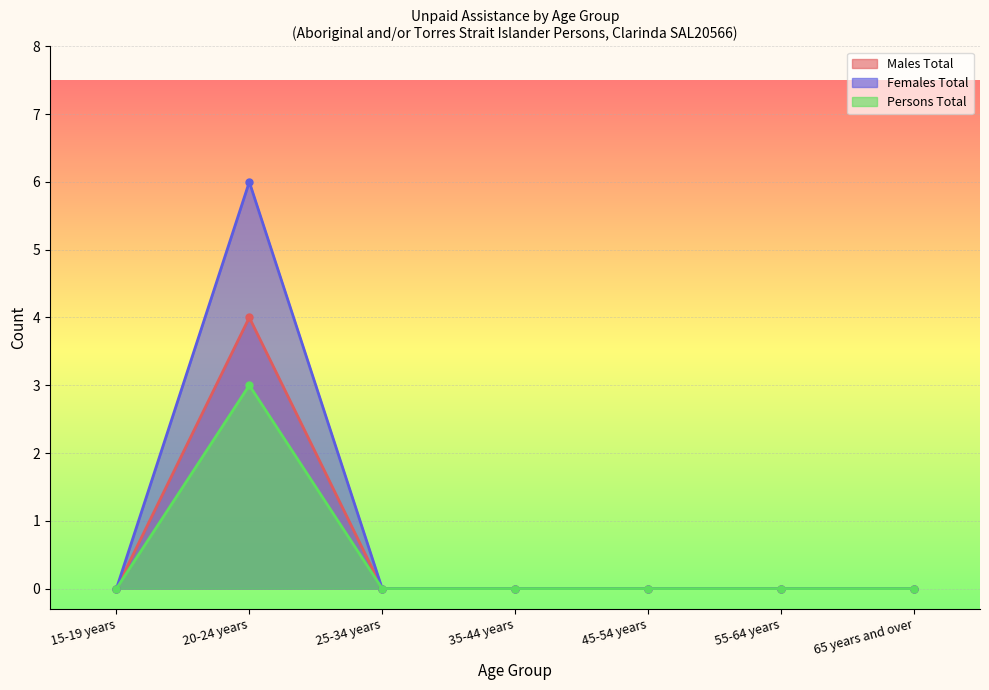

True or false: Persons Total has a value of 0 at 65 years and over.

True